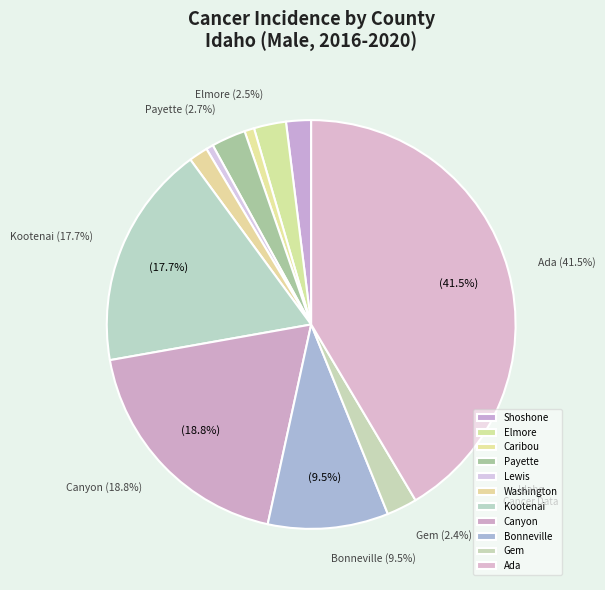

What percentage do Ada and Payette together represent?

44.2%